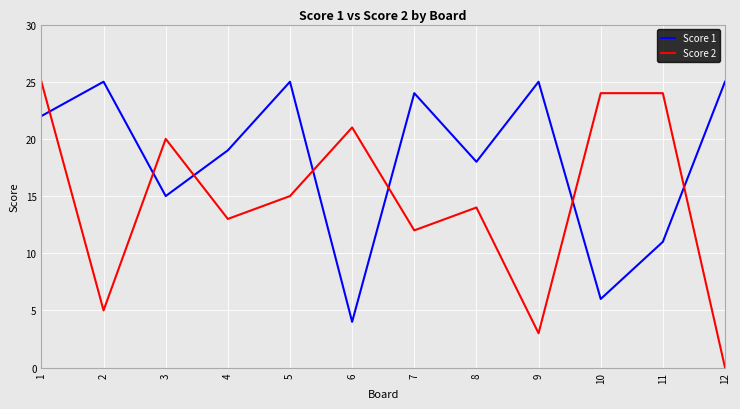

Reading left to right, what are all the values shown in this chart?

Score 1: 22	25	15	19	25	4	24	18	25	6	11	25
Score 2: 25	5	20	13	15	21	12	14	3	24	24	0